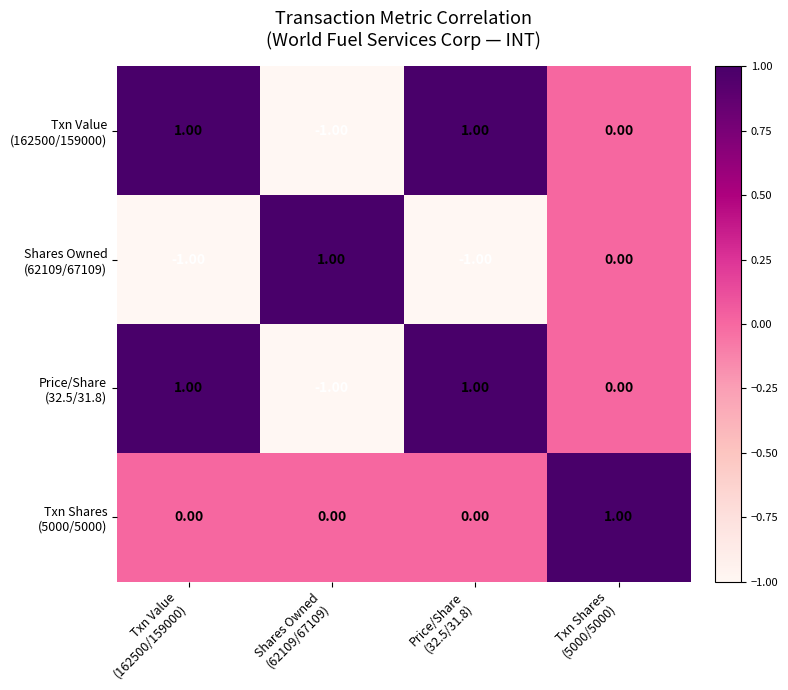

At how many categories does at least one series exceed 0?

4